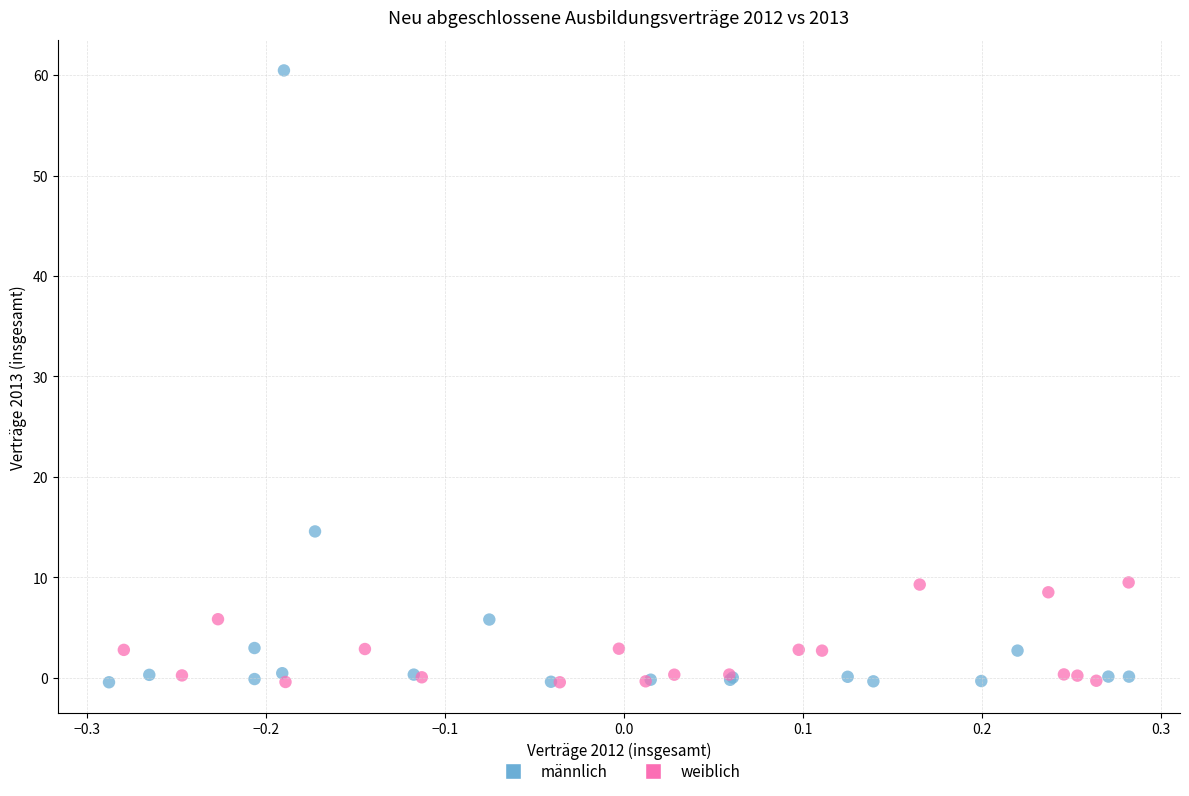

Which series has the widest spread of Y values?

männlich